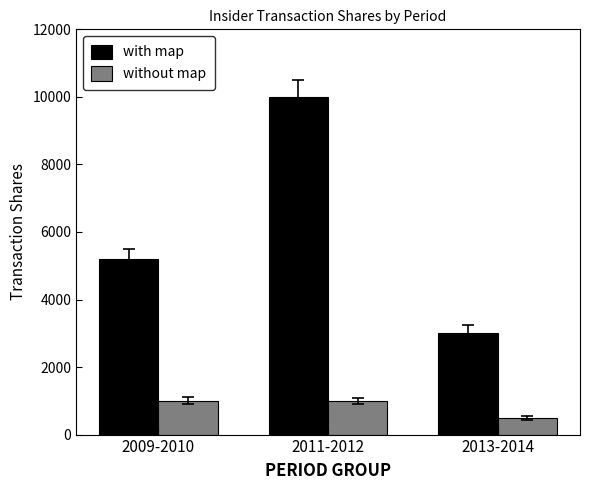

Which series has the largest total across all categories?

with map